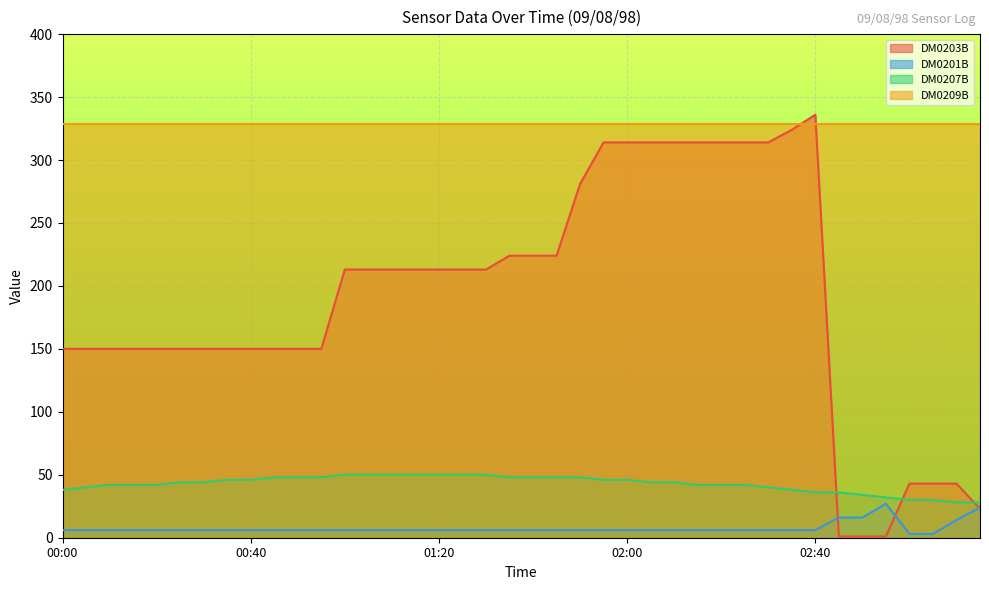

True or false: DM0209B and DM0207B intersect in this chart.

False